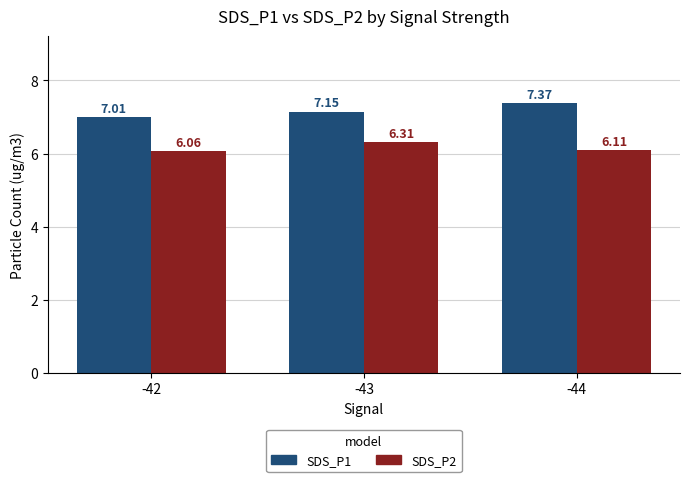

The SDS_P1 series shows 10.9 at -42. True or false?

False